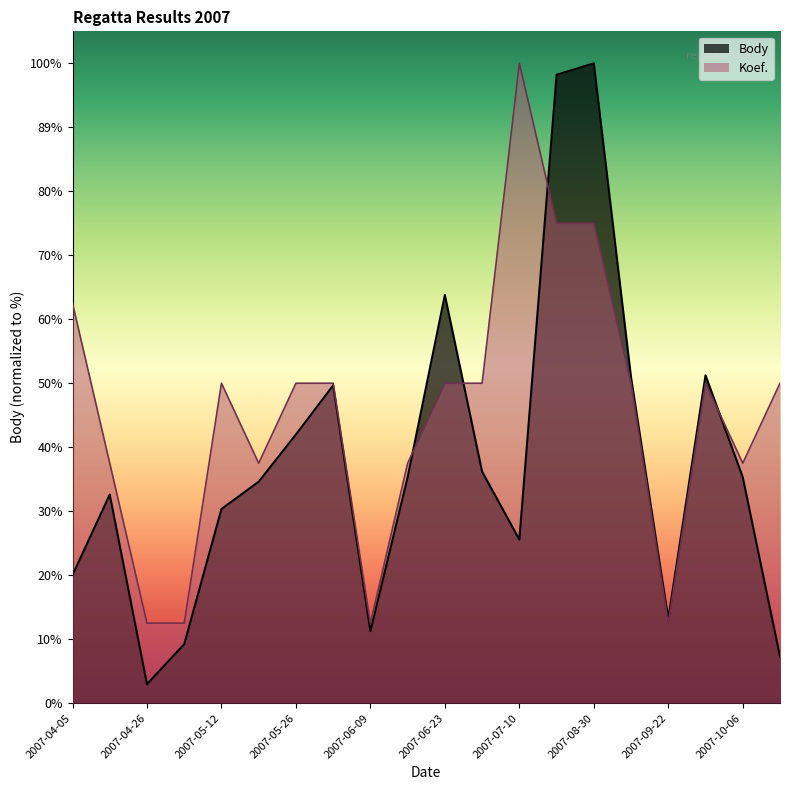

How many lines are shown in the chart?

2